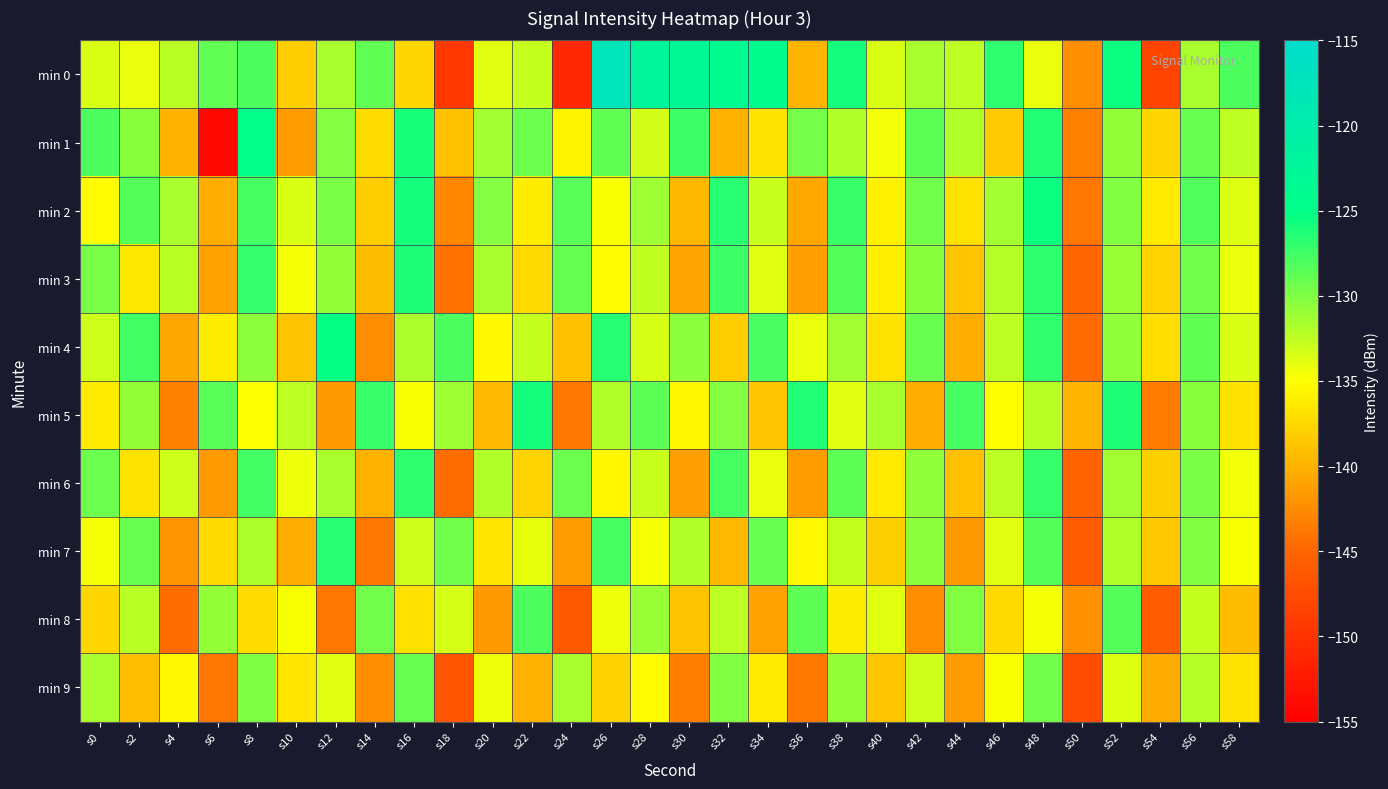

Reading left to right, what are all the values shown in this chart?

min 0: s0=-133.6	s2=-134.1	s4=-132.2	s6=-128.9	s8=-128.1	s10=-138.1	s12=-131.7	s14=-128.8	s16=-137.6	s18=-149.4	s20=-133.8	s22=-132.8	s24=-151.1	s26=-117.6	s28=-122.2	s30=-123.0	s32=-124.2	s34=-124.3	s36=-139.7	s38=-125.9	s40=-133.5	s42=-131.7	s44=-132.4	s46=-126.8	s48=-134.1	s50=-142.3	s52=-125.5	s54=-148.3	s56=-131.7	s58=-128.1
min 1: s0=-128.1	s2=-130.4	s4=-139.9	s6=-154.1	s8=-124.7	s10=-141.3	s12=-130.2	s14=-137.3	s16=-126.1	s18=-139.0	s20=-131.5	s22=-129.3	s24=-135.7	s26=-128.9	s28=-133.2	s30=-127.4	s32=-140.1	s34=-136.8	s36=-129.6	s38=-132.0	s40=-134.5	s42=-128.7	s44=-131.9	s46=-138.3	s48=-126.4	s50=-143.2	s52=-130.8	s54=-137.6	s56=-129.1	s58=-132.5
min 2: s0=-135.2	s2=-128.4	s4=-131.6	s6=-140.3	s8=-127.8	s10=-133.5	s12=-129.7	s14=-138.2	s16=-125.9	s18=-142.7	s20=-130.3	s22=-136.1	s24=-128.5	s26=-134.8	s28=-131.2	s30=-139.6	s32=-126.7	s34=-132.9	s36=-140.5	s38=-127.3	s40=-135.8	s42=-129.4	s44=-137.0	s46=-131.5	s48=-125.6	s50=-143.8	s52=-130.1	s54=-136.4	s56=-128.2	s58=-133.7
min 3: s0=-129.8	s2=-136.5	s4=-132.3	s6=-141.0	s8=-127.1	s10=-134.6	s12=-130.9	s14=-139.3	s16=-126.2	s18=-144.1	s20=-131.7	s22=-137.4	s24=-129.0	s26=-135.3	s28=-132.6	s30=-140.8	s32=-127.5	s34=-133.8	s36=-141.2	s38=-128.3	s40=-136.0	s42=-130.4	s44=-138.7	s46=-132.1	s48=-126.8	s50=-144.9	s52=-131.0	s54=-137.8	s56=-129.5	s58=-134.2
min 4: s0=-133.0	s2=-127.6	s4=-140.7	s6=-136.2	s8=-130.5	s10=-138.9	s12=-125.3	s14=-142.5	s16=-131.8	s18=-128.1	s20=-135.4	s22=-132.7	s24=-139.0	s26=-126.5	s28=-133.3	s30=-130.6	s32=-138.2	s34=-127.9	s36=-134.1	s38=-131.4	s40=-136.8	s42=-129.2	s44=-140.3	s46=-132.5	s48=-127.0	s50=-144.6	s52=-130.7	s54=-137.1	s56=-128.8	s58=-133.5
min 5: s0=-136.3	s2=-130.9	s4=-143.2	s6=-128.5	s8=-135.0	s10=-132.4	s12=-141.6	s14=-127.2	s16=-134.7	s18=-131.1	s20=-139.4	s22=-125.8	s24=-143.9	s26=-132.0	s28=-128.7	s30=-135.5	s32=-130.2	s34=-138.7	s36=-126.4	s38=-133.9	s40=-131.6	s42=-140.2	s44=-127.8	s46=-135.1	s48=-132.3	s50=-139.8	s52=-126.1	s54=-143.5	s56=-130.4	s58=-137.0
min 6: s0=-129.3	s2=-136.8	s4=-133.1	s6=-141.5	s8=-127.6	s10=-134.3	s12=-131.6	s14=-139.9	s16=-126.8	s18=-144.4	s20=-132.0	s22=-137.7	s24=-129.3	s26=-135.6	s28=-132.9	s30=-141.1	s32=-127.8	s34=-134.1	s36=-141.4	s38=-128.6	s40=-136.3	s42=-130.7	s44=-139.0	s46=-132.4	s48=-127.1	s50=-145.2	s52=-131.3	s54=-138.1	s56=-129.8	s58=-134.5
min 7: s0=-134.6	s2=-129.2	s4=-142.0	s6=-137.5	s8=-131.8	s10=-140.2	s12=-126.6	s14=-143.8	s16=-133.1	s18=-129.4	s20=-136.7	s22=-134.0	s24=-141.3	s26=-127.8	s28=-134.6	s30=-131.9	s32=-139.5	s34=-129.2	s36=-135.4	s38=-132.7	s40=-138.1	s42=-130.5	s44=-141.6	s46=-133.8	s48=-128.3	s50=-146.0	s52=-132.0	s54=-138.5	s56=-130.1	s58=-134.8
min 8: s0=-137.6	s2=-132.2	s4=-144.5	s6=-130.8	s8=-137.3	s10=-134.7	s12=-143.9	s14=-129.5	s16=-137.0	s18=-133.4	s20=-141.7	s22=-128.1	s24=-146.2	s26=-134.3	s28=-131.0	s30=-138.8	s32=-132.5	s34=-141.0	s36=-128.7	s38=-136.2	s40=-133.9	s42=-142.5	s44=-130.1	s46=-137.4	s48=-134.6	s50=-142.1	s52=-128.4	s54=-145.8	s56=-132.7	s58=-139.3
min 9: s0=-131.6	s2=-139.1	s4=-135.4	s6=-143.8	s8=-129.9	s10=-136.6	s12=-133.9	s14=-142.2	s16=-129.1	s18=-146.7	s20=-134.3	s22=-140.0	s24=-131.6	s26=-137.9	s28=-135.2	s30=-143.4	s32=-130.1	s34=-136.4	s36=-143.7	s38=-130.9	s40=-138.6	s42=-133.0	s44=-141.3	s46=-134.7	s48=-129.4	s50=-147.5	s52=-133.6	s54=-140.4	s56=-132.1	s58=-136.8